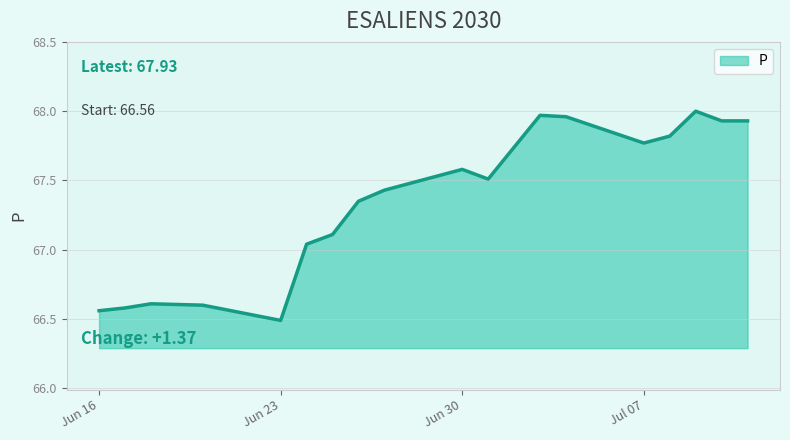

What is the smallest value displayed?

66.5